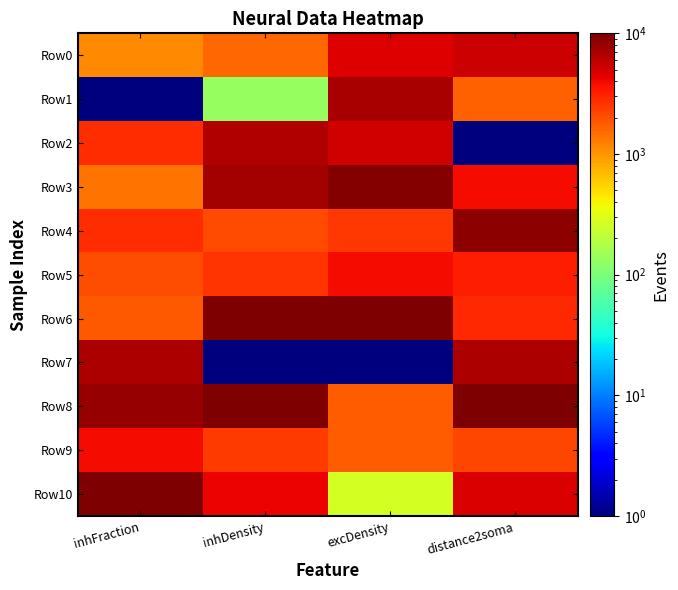

At which category is the sum across all series the highest?

distance2soma